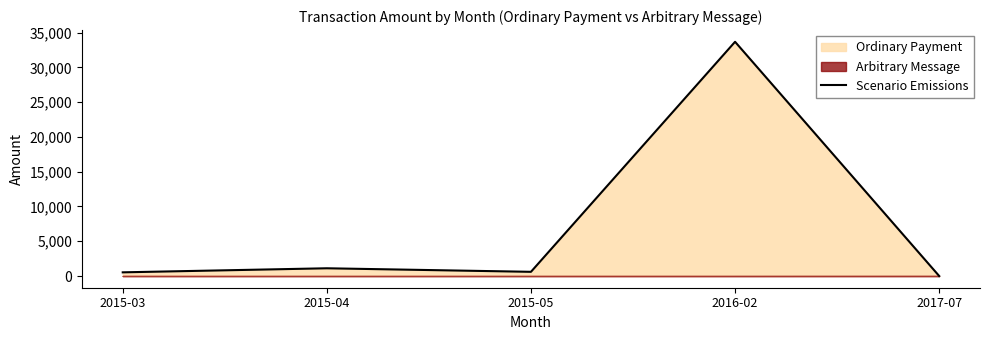

Reading right to left, what are all the values shown in this chart?

2017-07=0.0	2016-02=33680.0	2015-05=602.3	2015-04=1111.7	2015-03=528.3